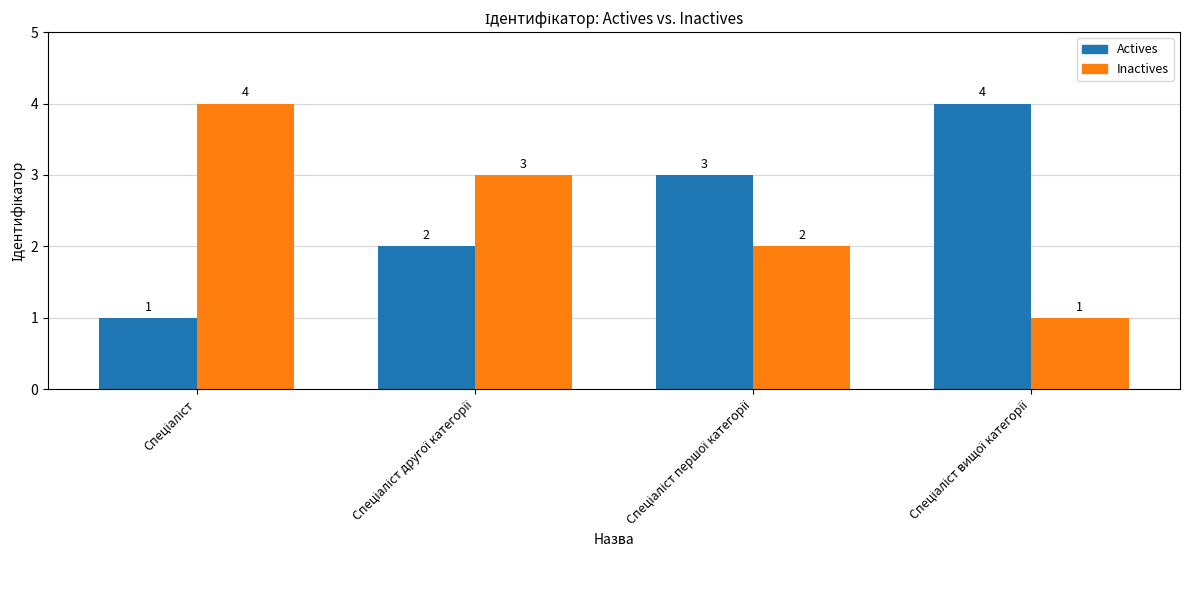

Does the chart contain any negative values?

No